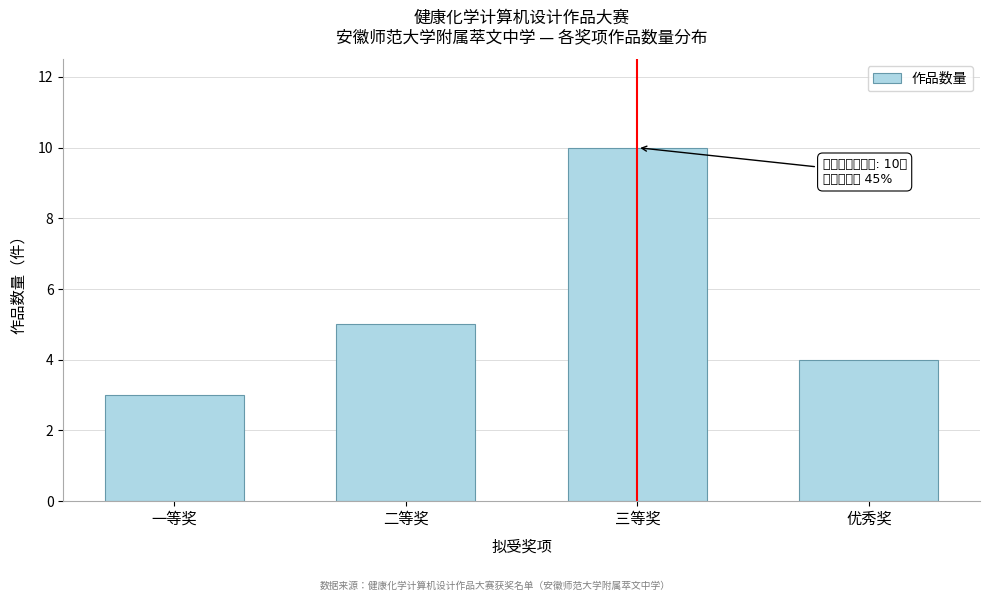

Reading left to right, extract all data points from this chart.

一等奖=3	二等奖=5	三等奖=10	优秀奖=4